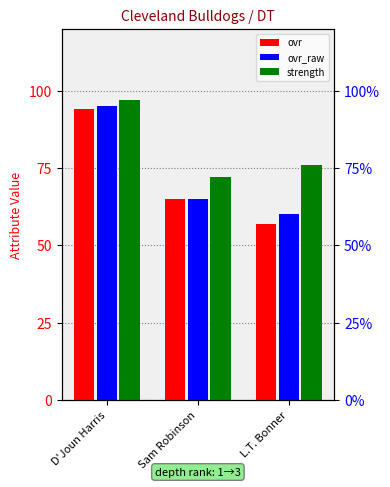

What is the greatest value displayed?

97